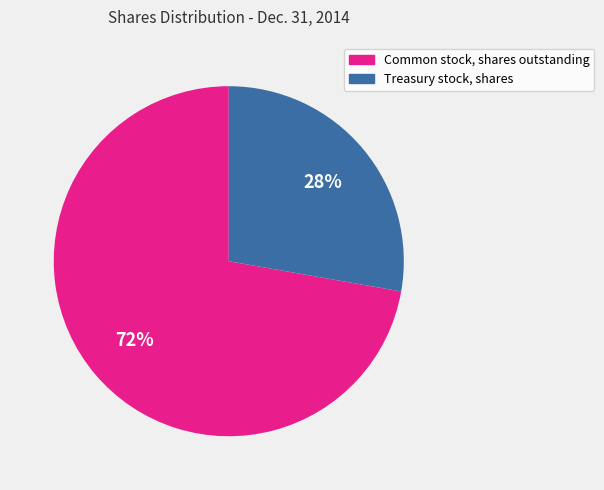

Rank the categories by value from highest to lowest.

Common stock, shares outstanding, Treasury stock, shares